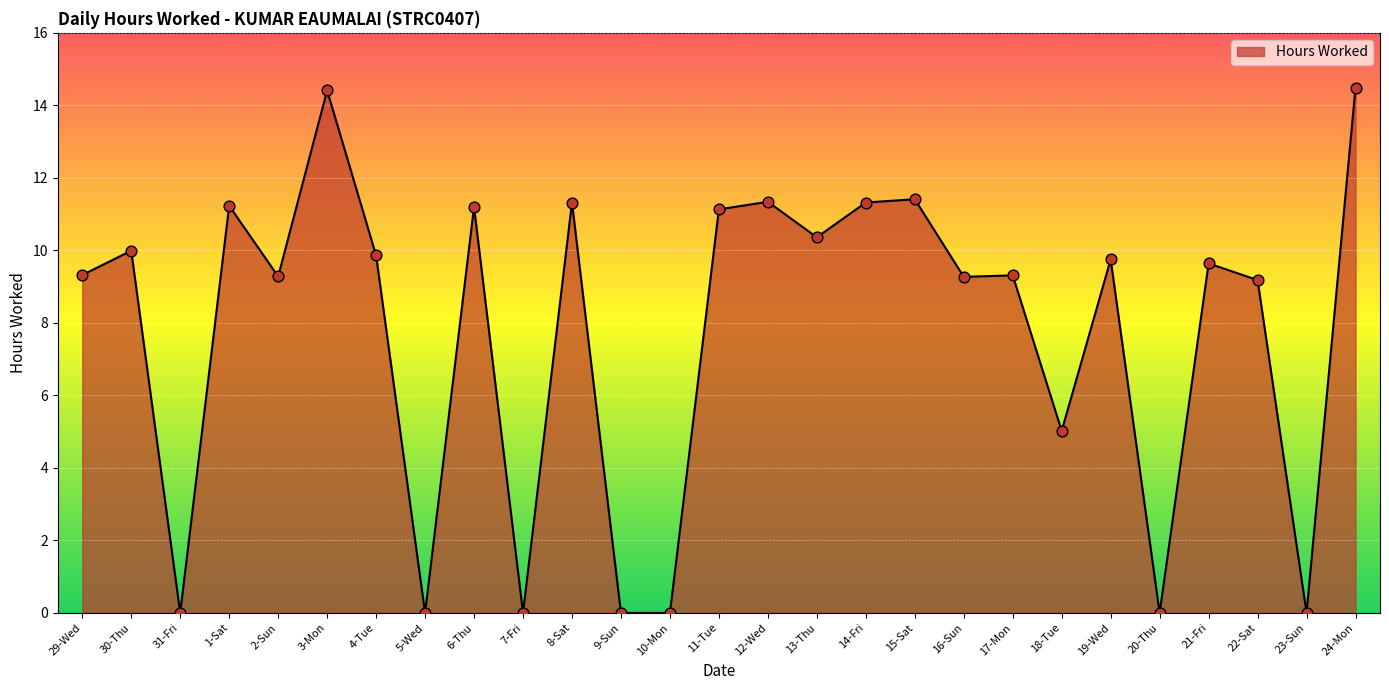

Between 30-Thu and 13-Thu, which is larger?

13-Thu